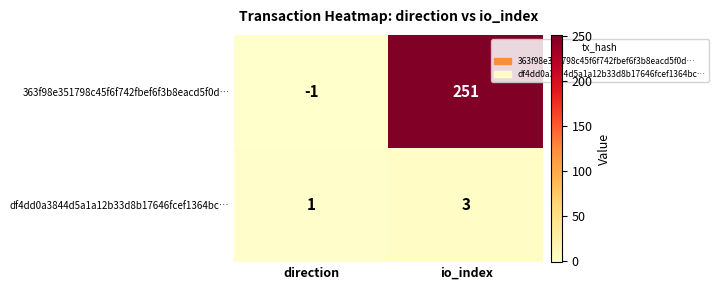

Which label corresponds to the largest value in the chart?

io_index